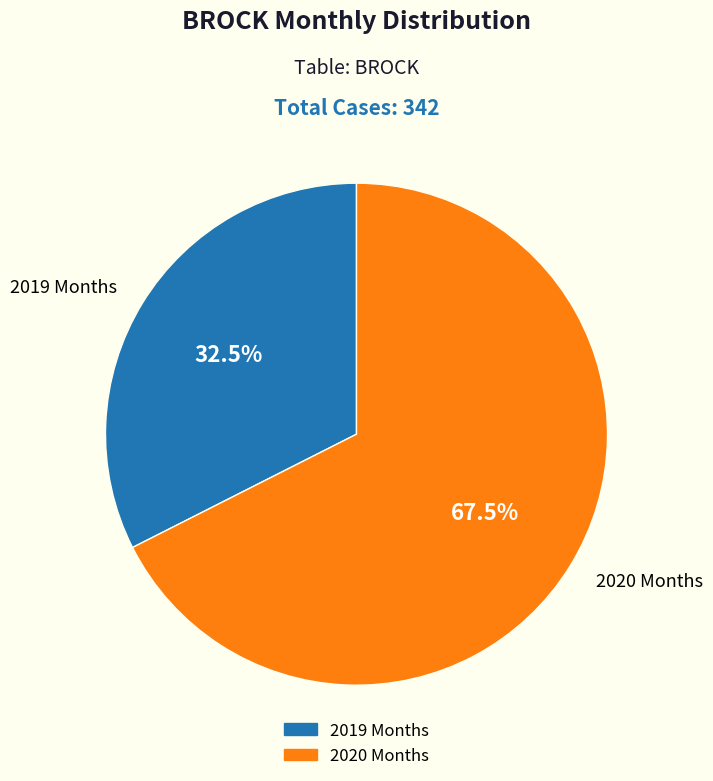

Approximately how many times larger is the value at 2020 Months compared to 2019 Months?

2.1